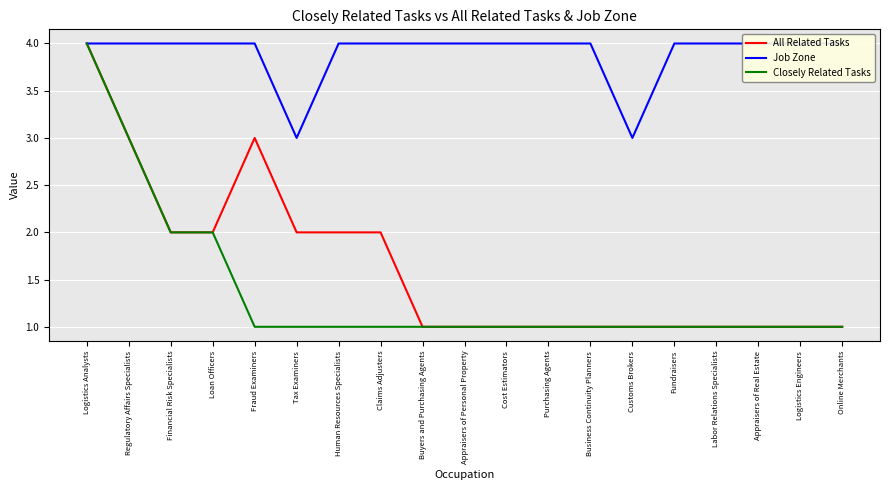

True or false: Closely Related Tasks and All Related Tasks intersect in this chart.

False